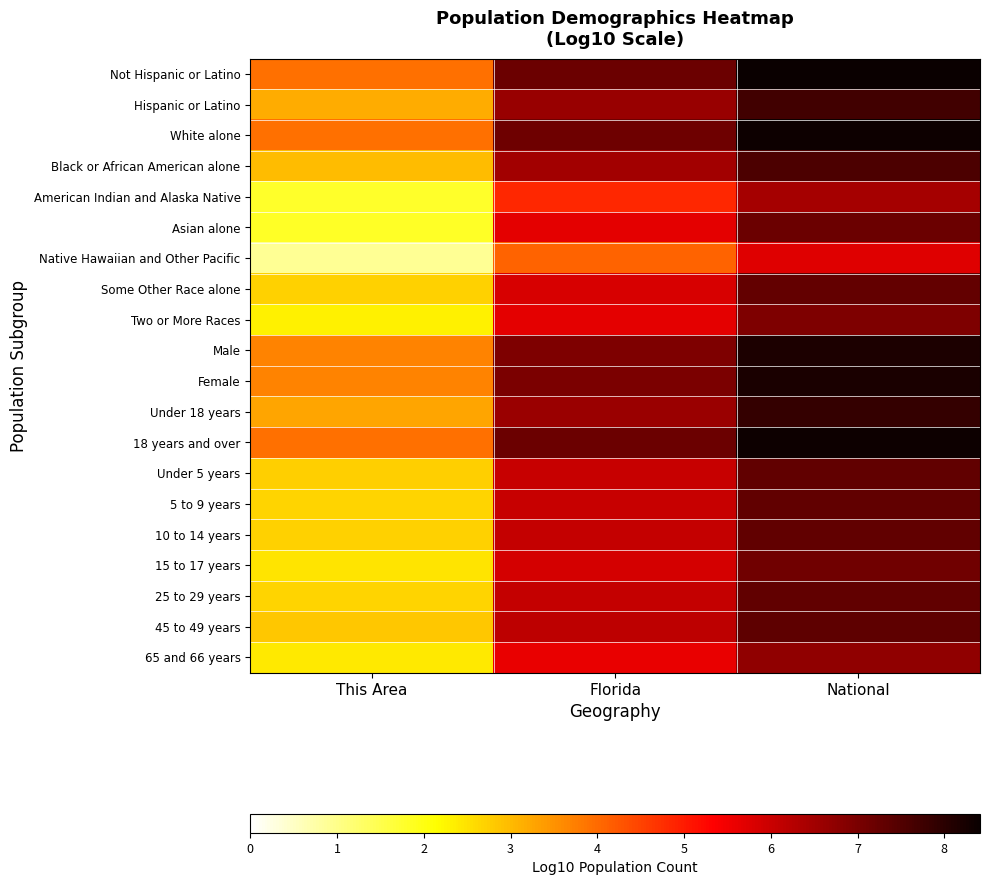

Which category has the lowest value across all series?

This Area